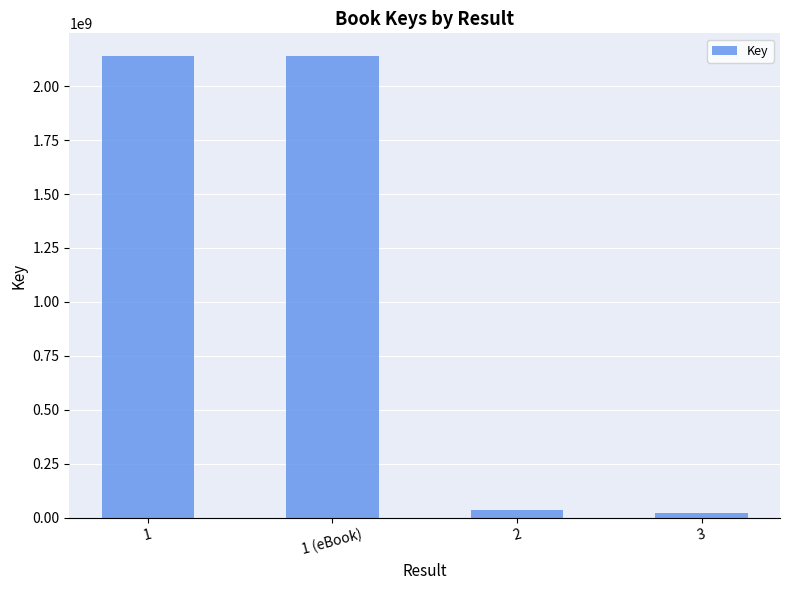

Reading left to right, list all the values displayed in this chart.

2137654488	2137654488	36124177	19893635